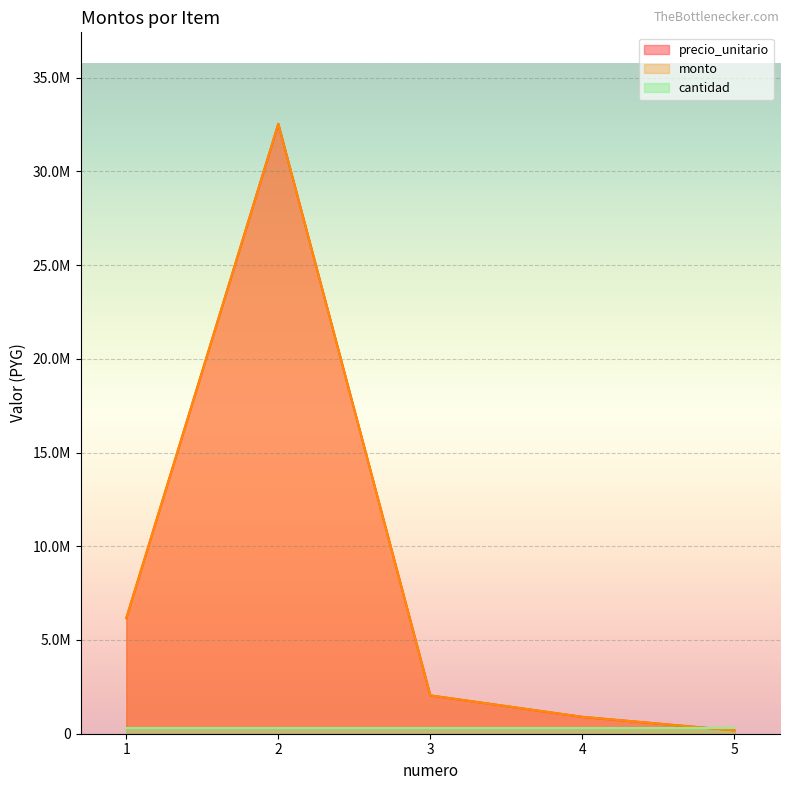

True or false: monto and precio_unitario intersect in this chart.

False